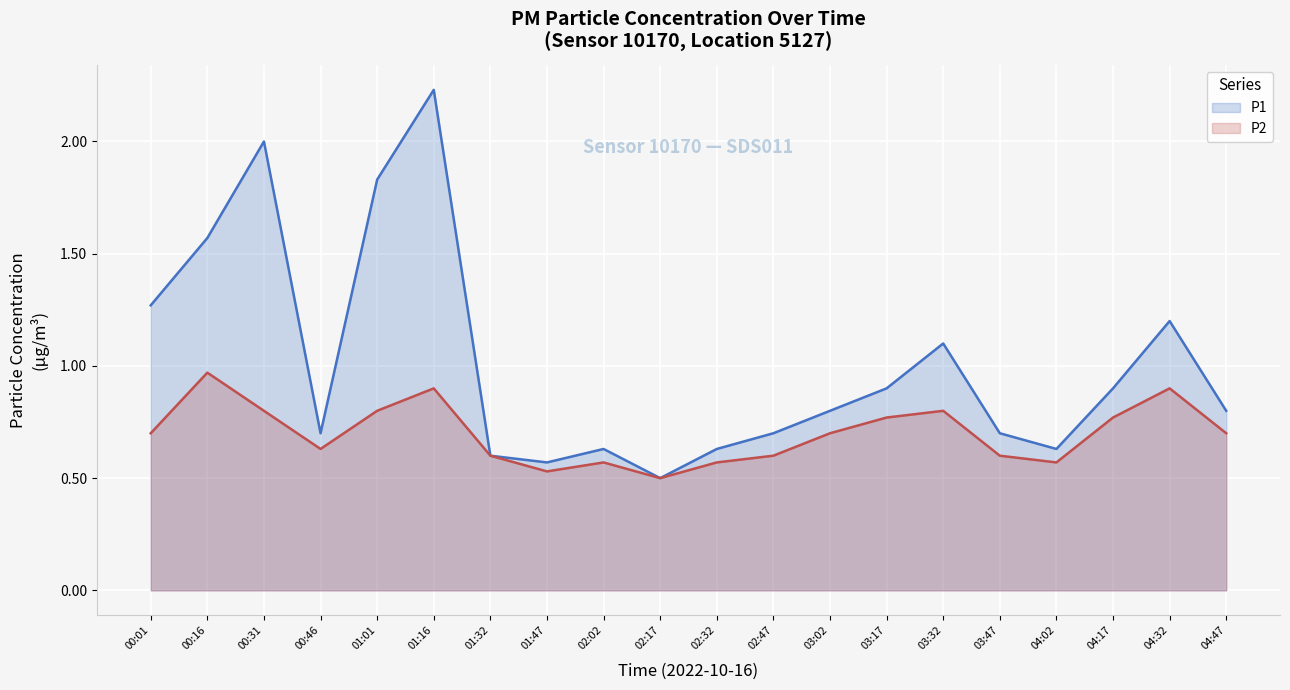

What is the approximate value of P2 at 04:17?

0.8